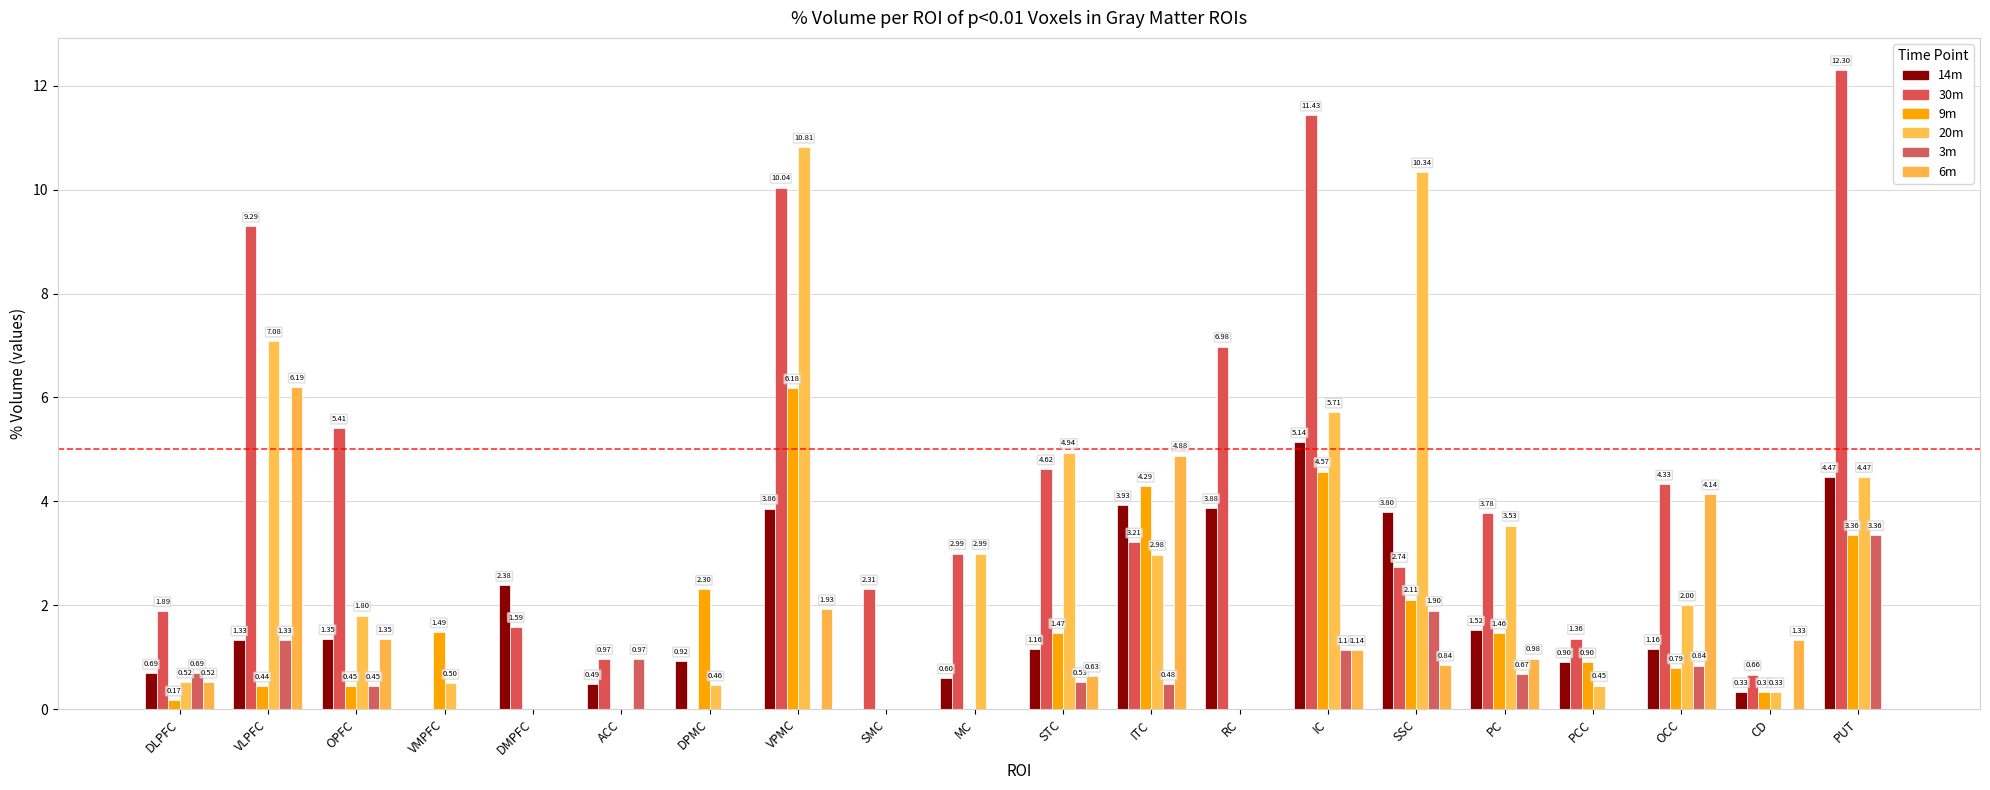

At which category does the chart reach its minimum across all series?

VMPFC